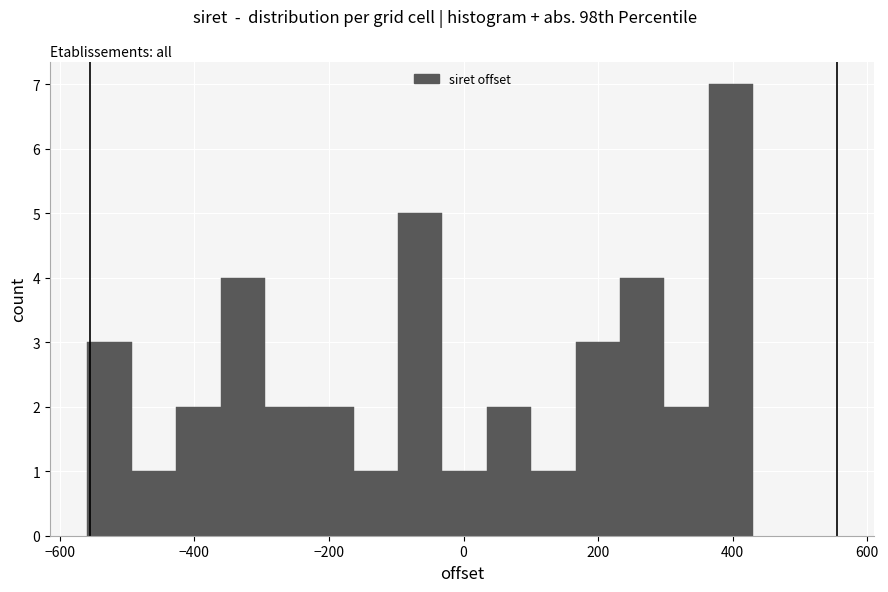

Around what value on the x-axis is the tallest bar? Give the approximate position of its centre, as read against the axis.

400